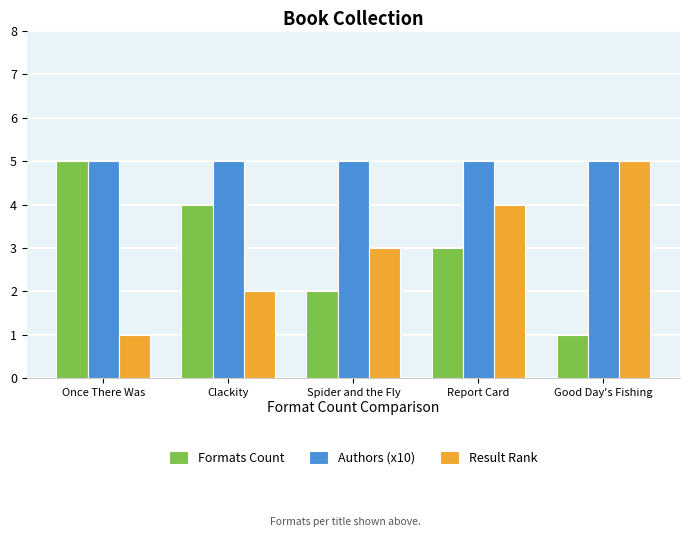

Which series has the largest total across all categories?

Authors (x10)